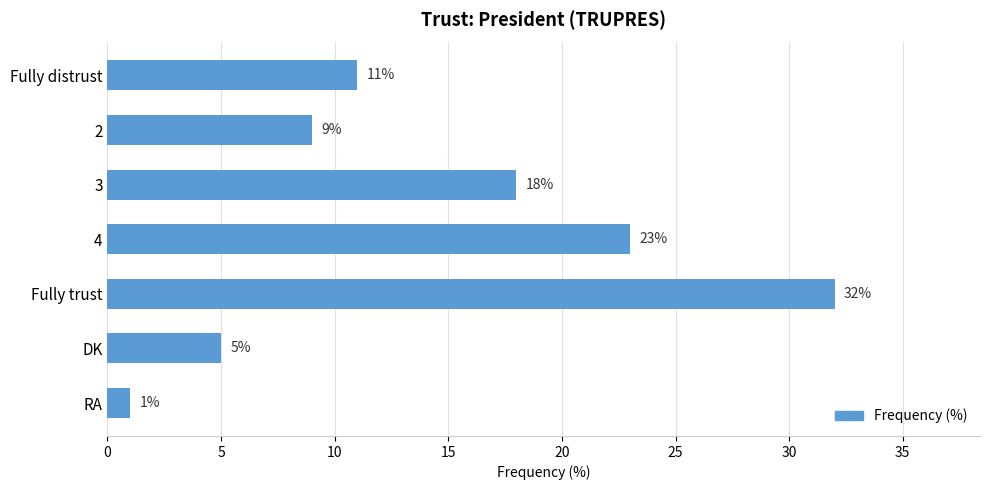

How many data points does each series have?

7